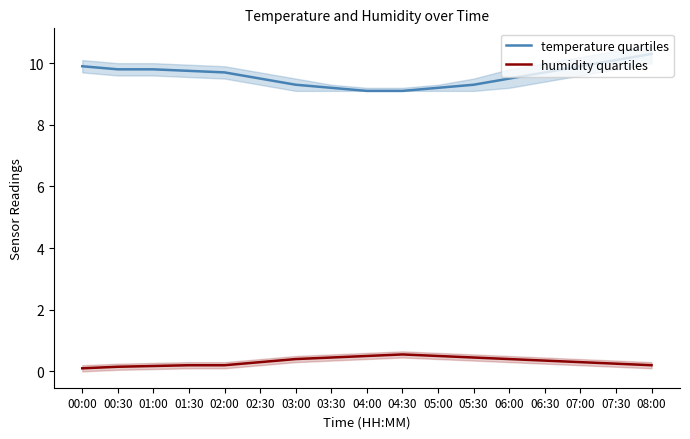

Reading right to left, what are all the values shown in this chart?

temperature quartiles: 10.3	10.1	9.9	9.7	9.5	9.3	9.2	9.1	9.1	9.2	9.3	9.5	9.7	9.8	9.8	9.8	9.9
humidity quartiles: 0.2	0.2	0.3	0.4	0.4	0.5	0.5	0.5	0.5	0.5	0.4	0.3	0.2	0.2	0.2	0.1	0.1